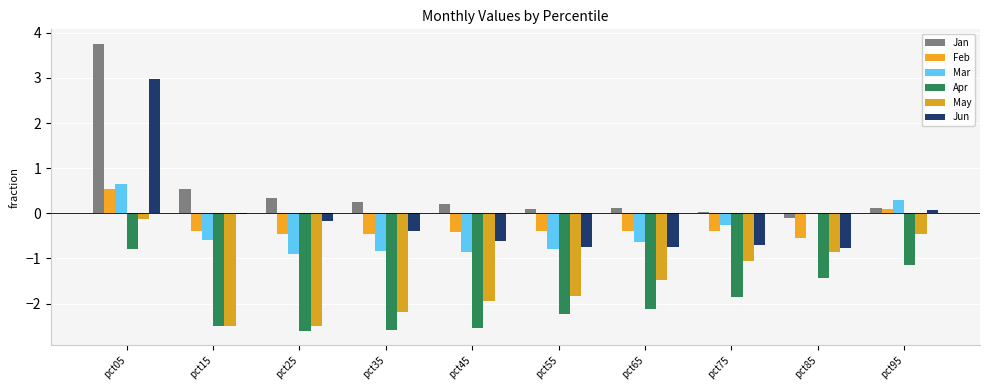

What is the spread (max minus min) of values at pct45?

2.7